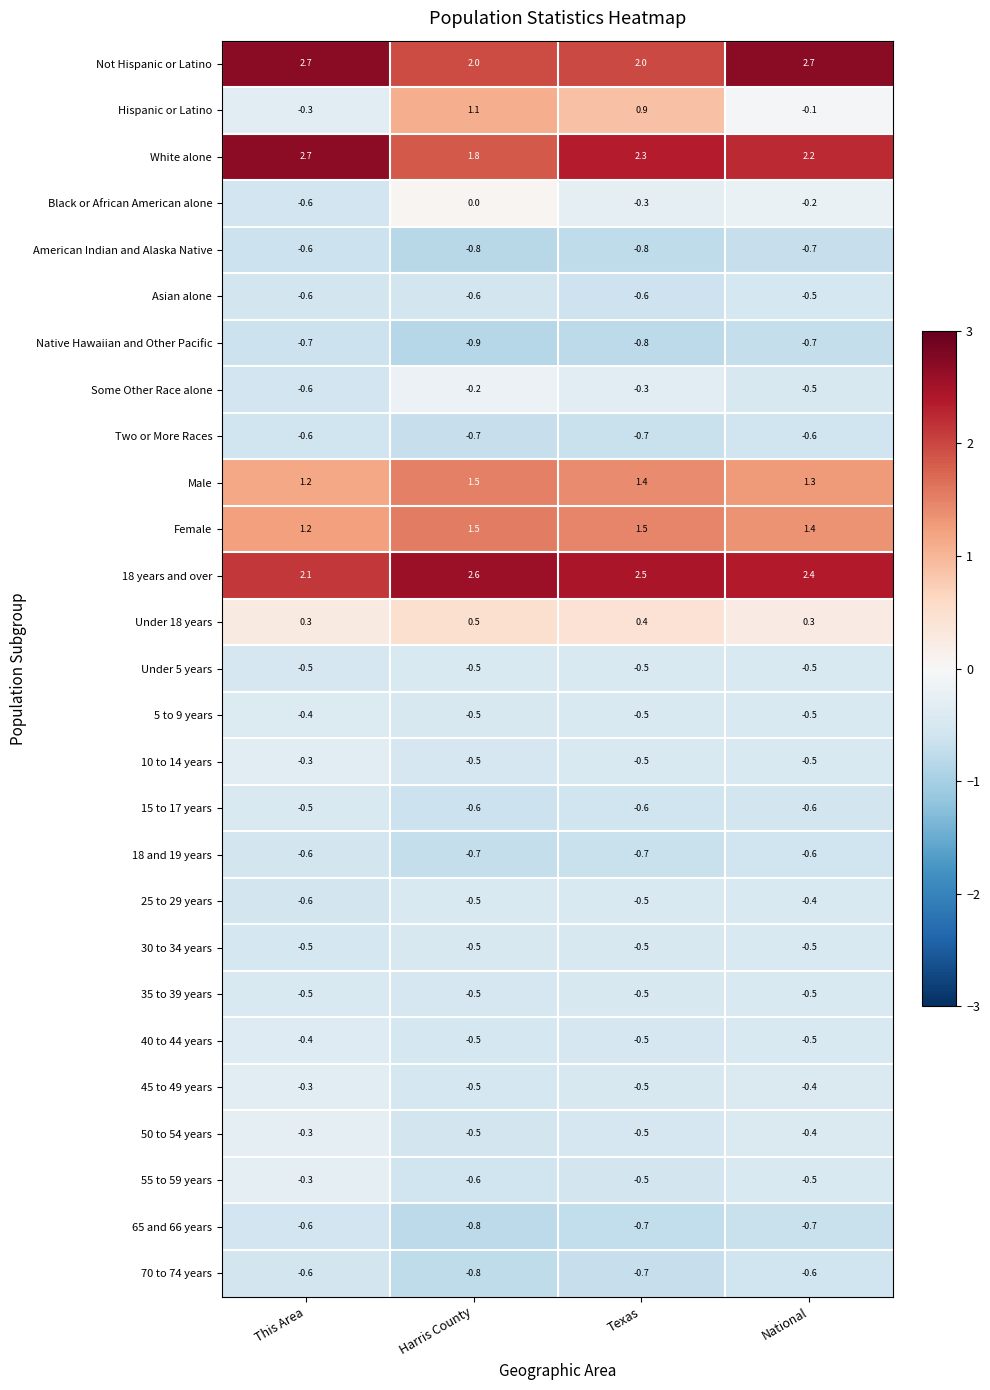

Which category has the highest value in the Hispanic or Latino series?

Harris County